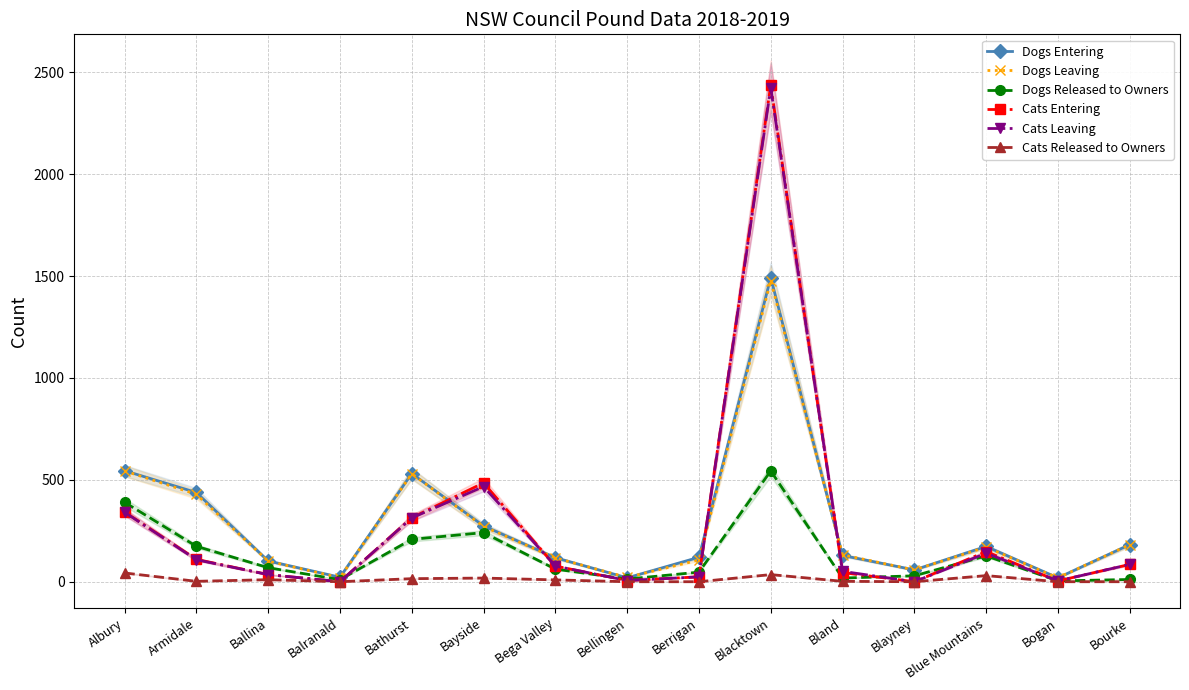

Where is Cats Entering nearest to the value 1218?

Bayside